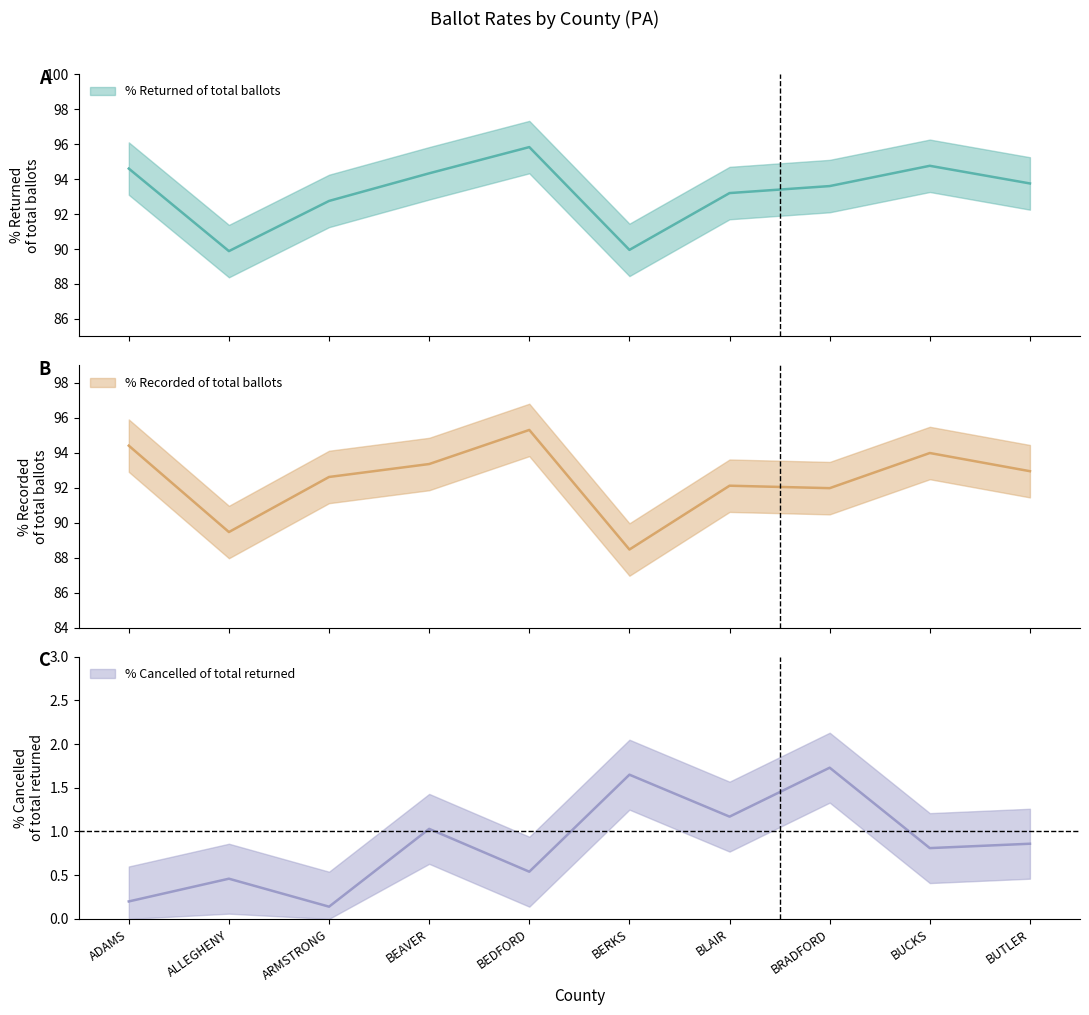

What is the value of the % Recorded of total ballots point at the 1st from the left?

94.4